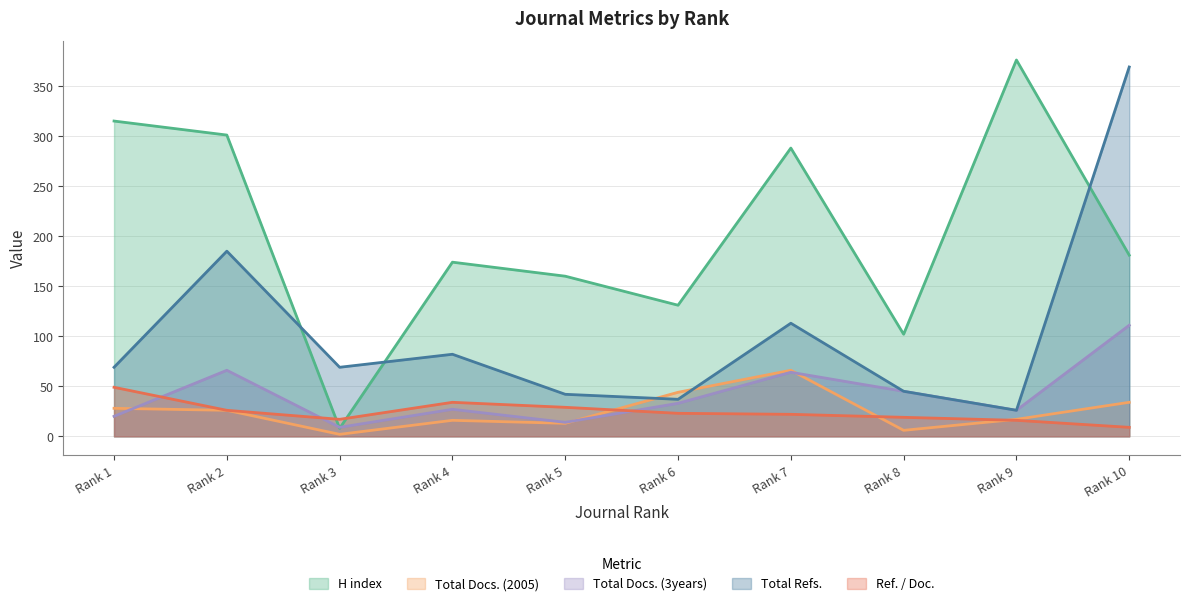

How many lines are shown in the chart?

5